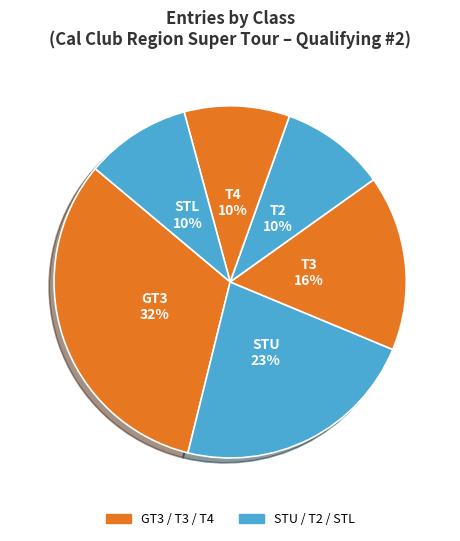

How many segments does this pie chart have?

6